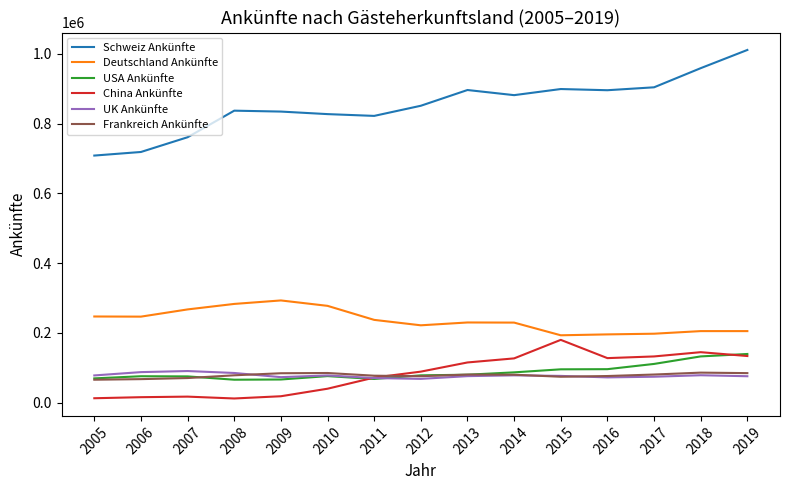

What is the smallest value displayed?

11805